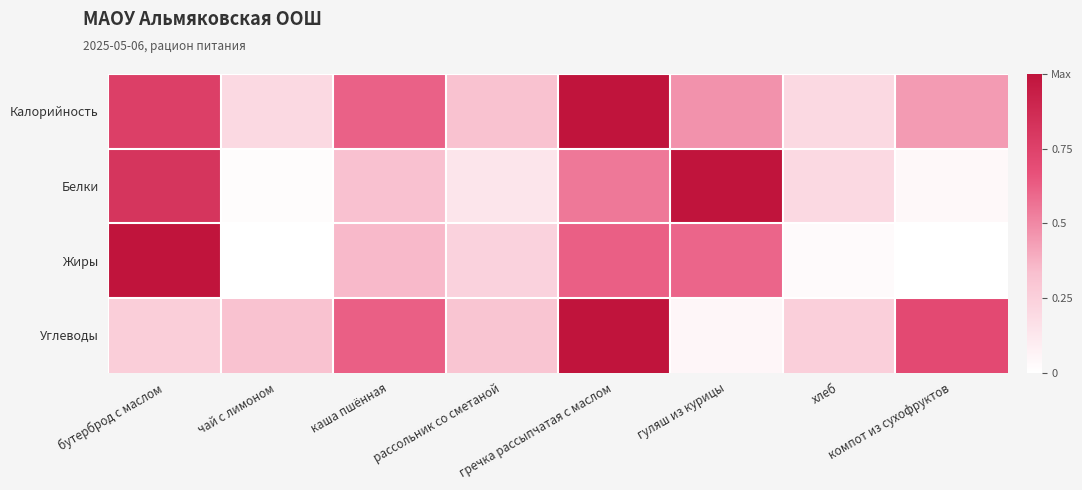

Reading right to left, transcribe all the data shown in this chart.

Калорийность: компот из сухофруктов=0.4	хлеб=0.2	гуляш из курицы=0.5	гречка рассыпчатая с маслом=1.0	рассольник со сметаной=0.3	каша пшённая=0.6	чай с лимоном=0.2	бутерброд с маслом=0.8
Белки: компот из сухофруктов=0.0	хлеб=0.2	гуляш из курицы=1.0	гречка рассыпчатая с маслом=0.5	рассольник со сметаной=0.1	каша пшённая=0.3	чай с лимоном=0.0	бутерброд с маслом=0.8
Жиры: компот из сухофруктов=0.0	хлеб=0.0	гуляш из курицы=0.6	гречка рассыпчатая с маслом=0.6	рассольник со сметаной=0.2	каша пшённая=0.4	чай с лимоном=0.0	бутерброд с маслом=1.0
Углеводы: компот из сухофруктов=0.7	хлеб=0.3	гуляш из курицы=0.0	гречка рассыпчатая с маслом=1.0	рассольник со сметаной=0.3	каша пшённая=0.6	чай с лимоном=0.3	бутерброд с маслом=0.3